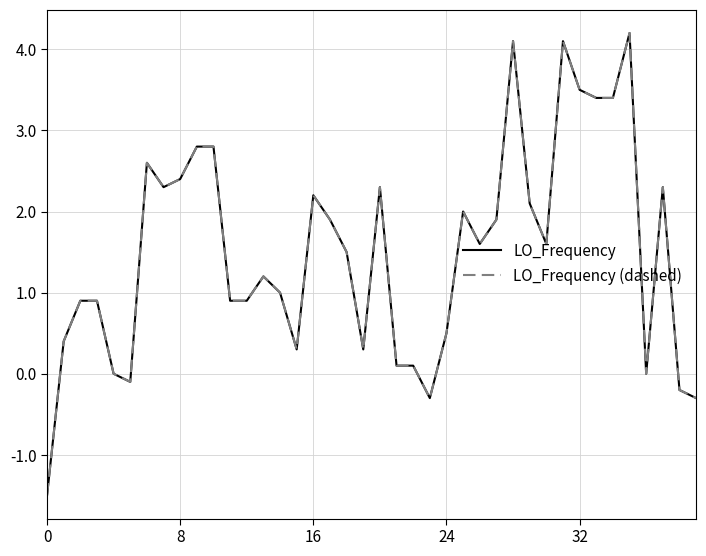

Is this an area chart (filled region under the line)?

No